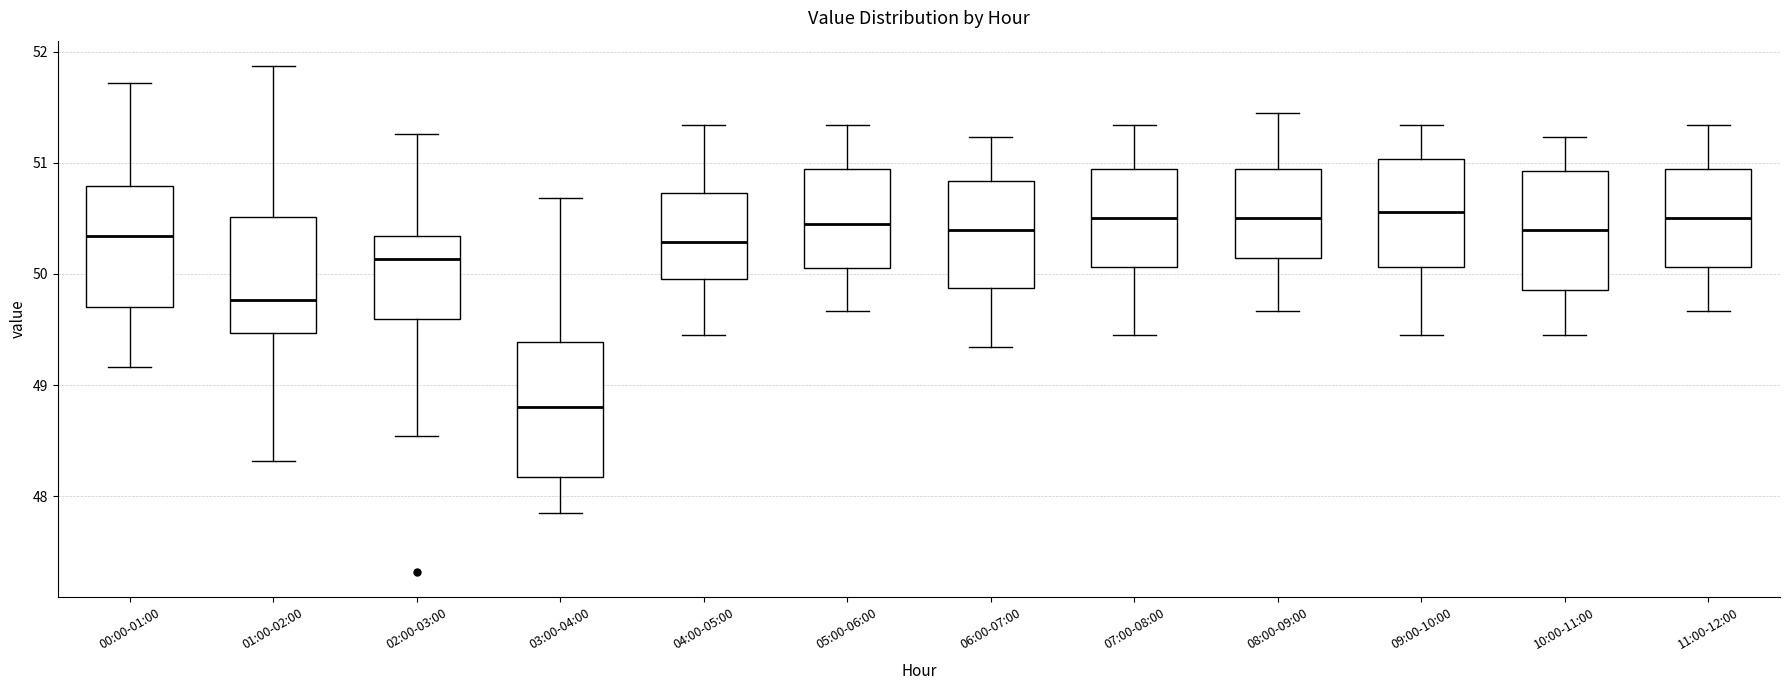

Where does the lower whisker of the box for 10:00-11:00 end on the y-axis? The values are not printed on the chart, so give them approximately, as read against the axis.

49.5